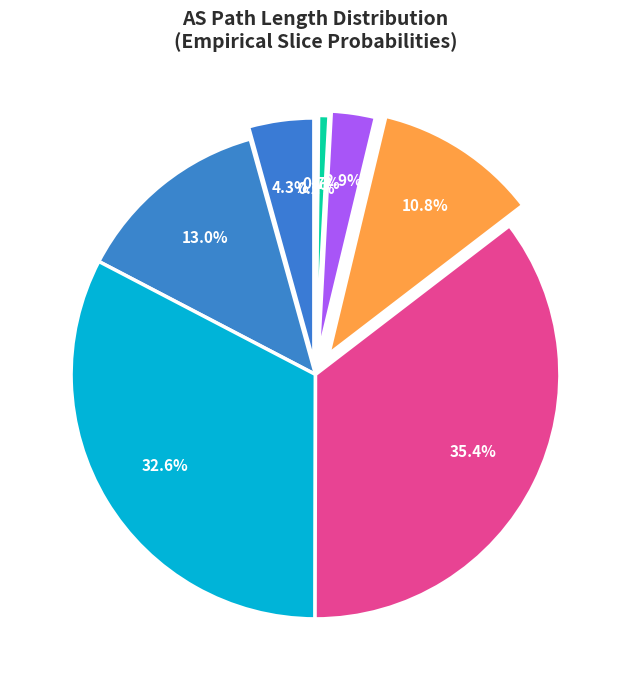

Is it true that 7 is 11% of the pie?

True